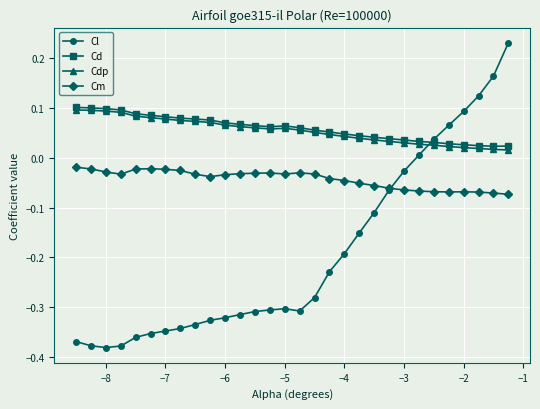

Which series has the widest spread of values?

Cl